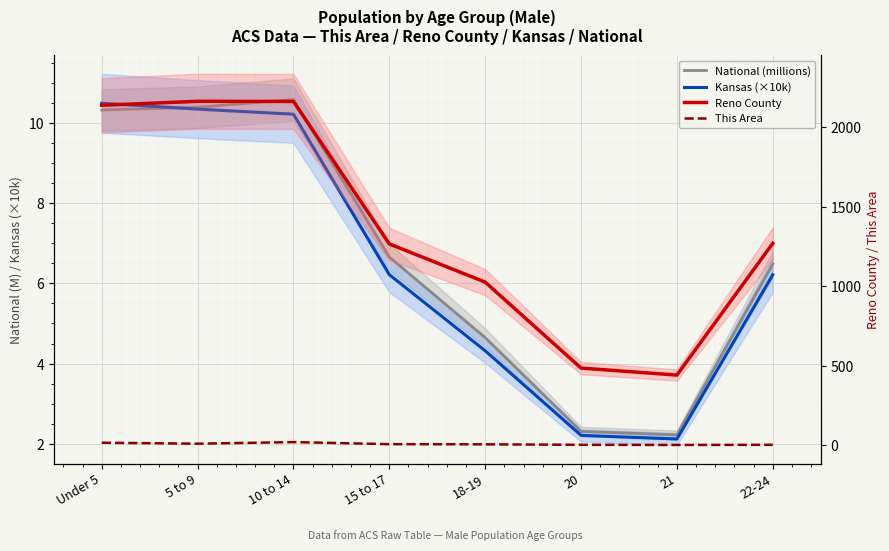

What is the value of the Reno County point at the 4th from the left?

1265.0